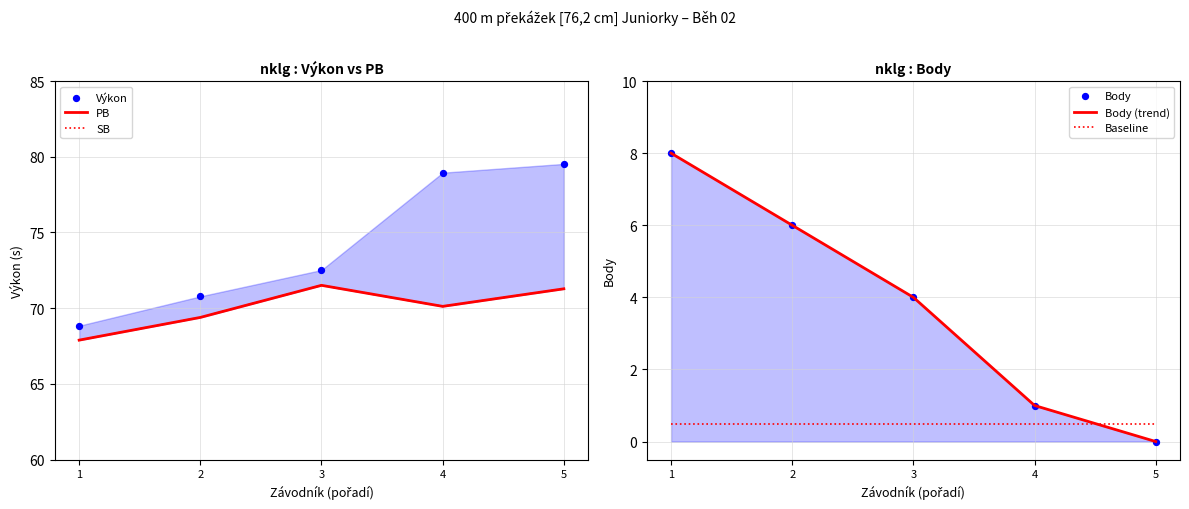

What is the total value across all series at 2?

222.1